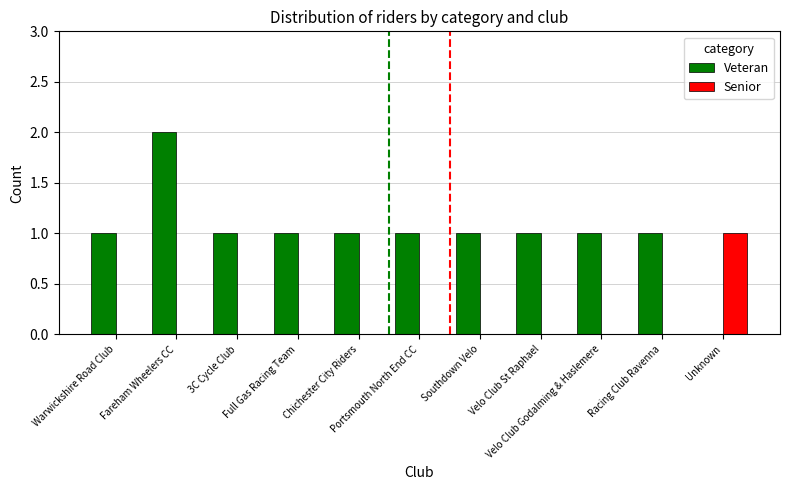

Does the chart contain stacked bars?

No